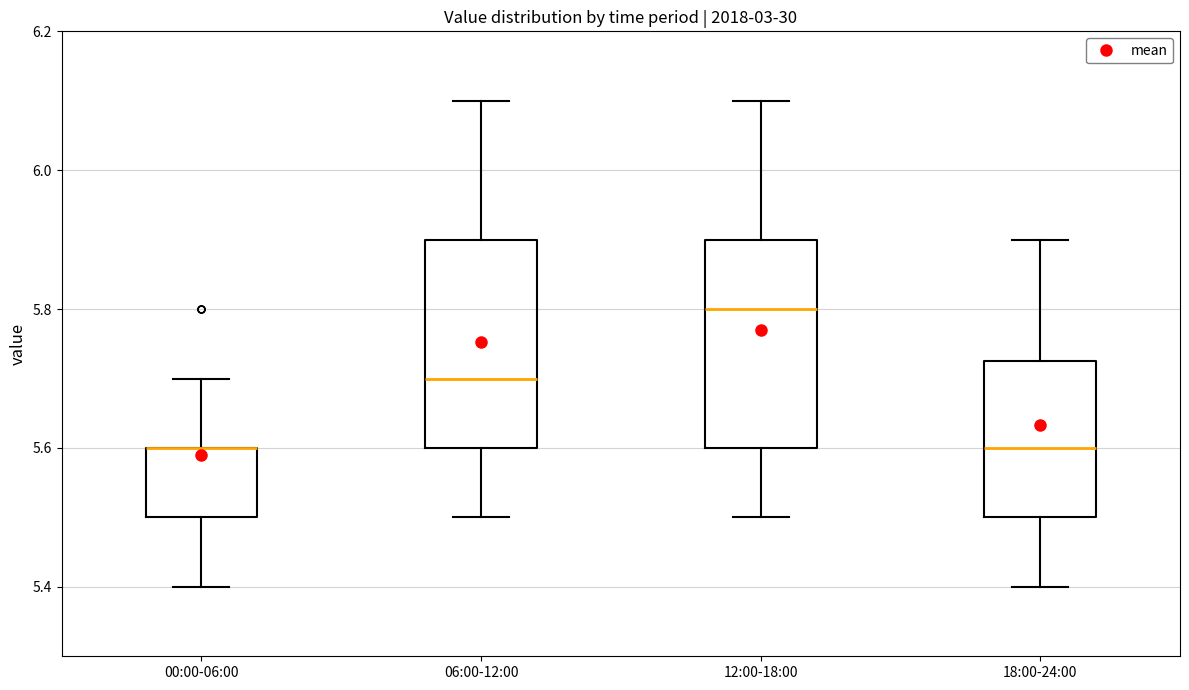

Where is the lower edge of the box for 06:00-12:00 on the y-axis? The values are not printed on the chart, so give them approximately, as read against the axis.

5.60